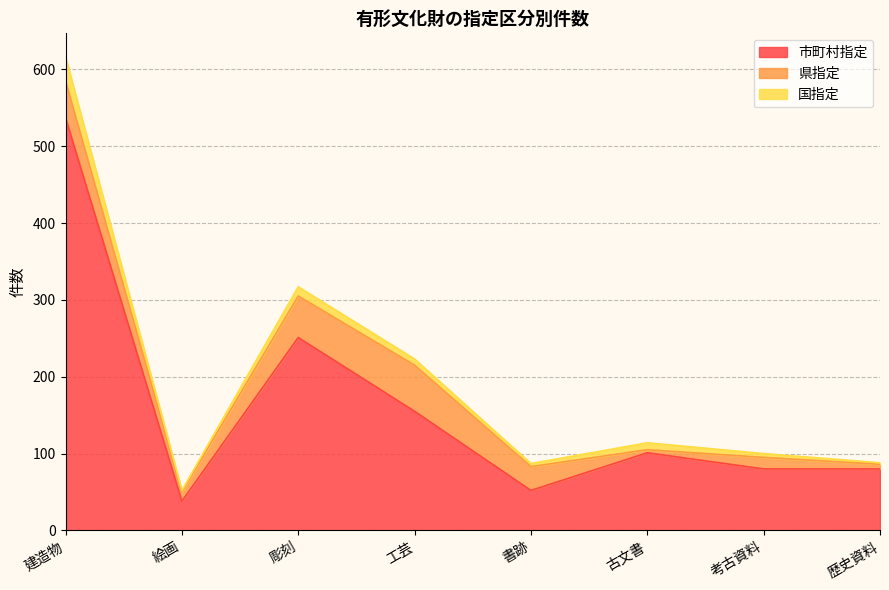

How many values in the 県指定 series exceed 31?

3